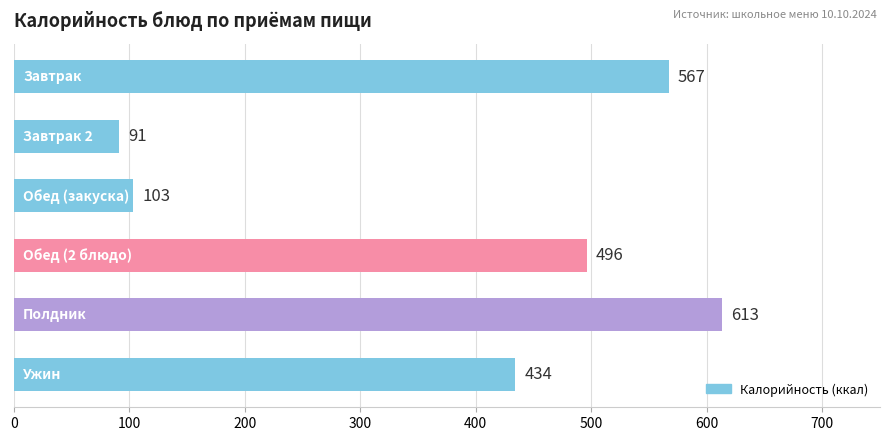

What is the value of the 4th bar from the top?

496